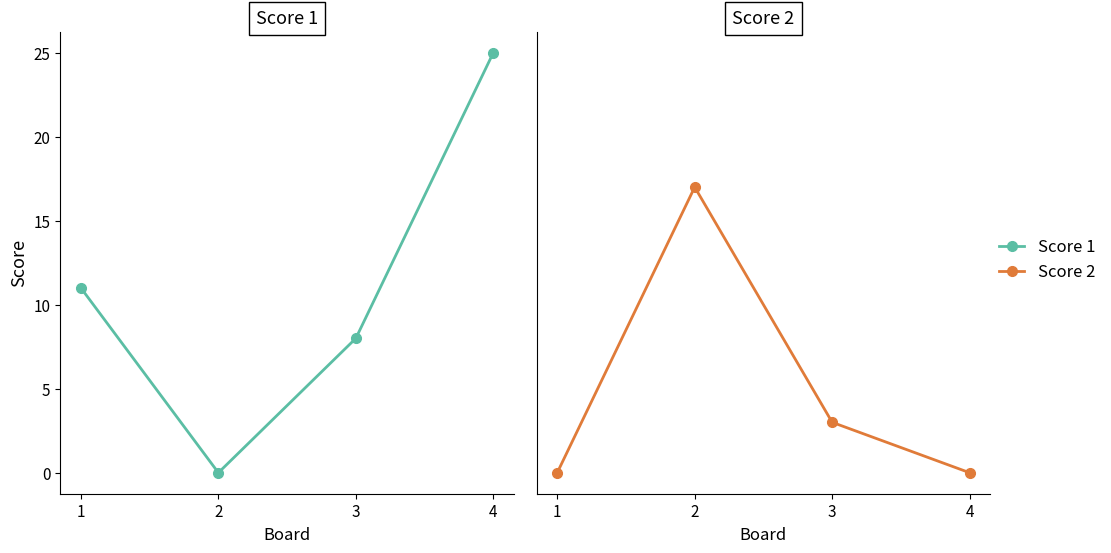

Is it true that Score 2 equals 9 at 4?

False